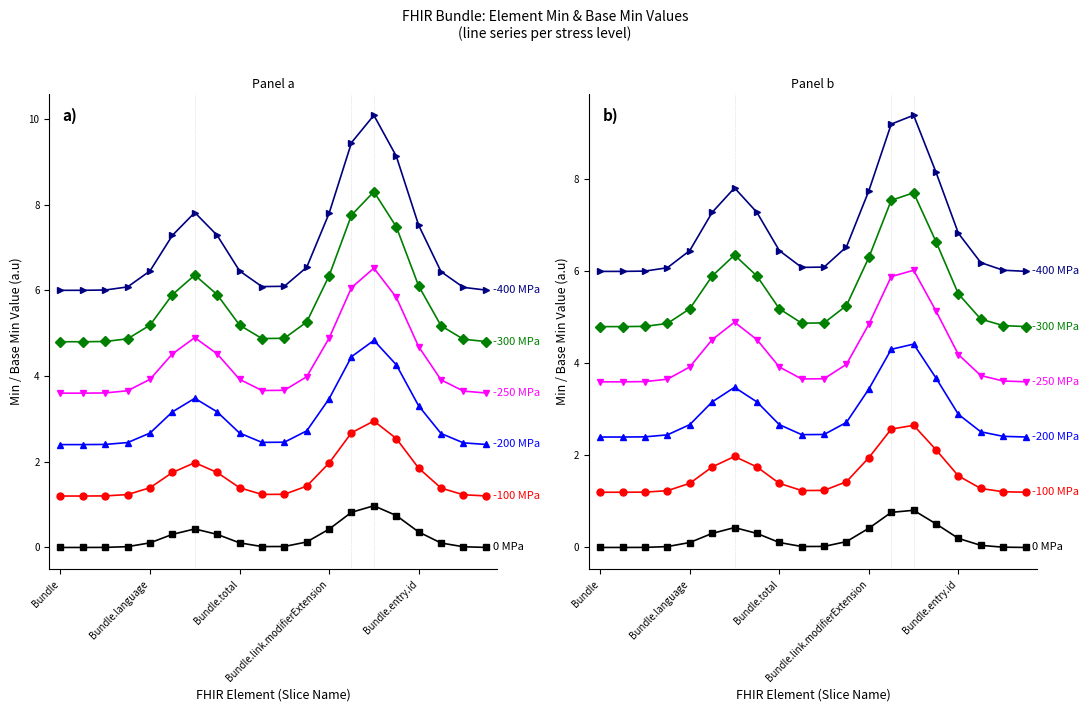

What is the highest value of the -300 MPa series?

7.7